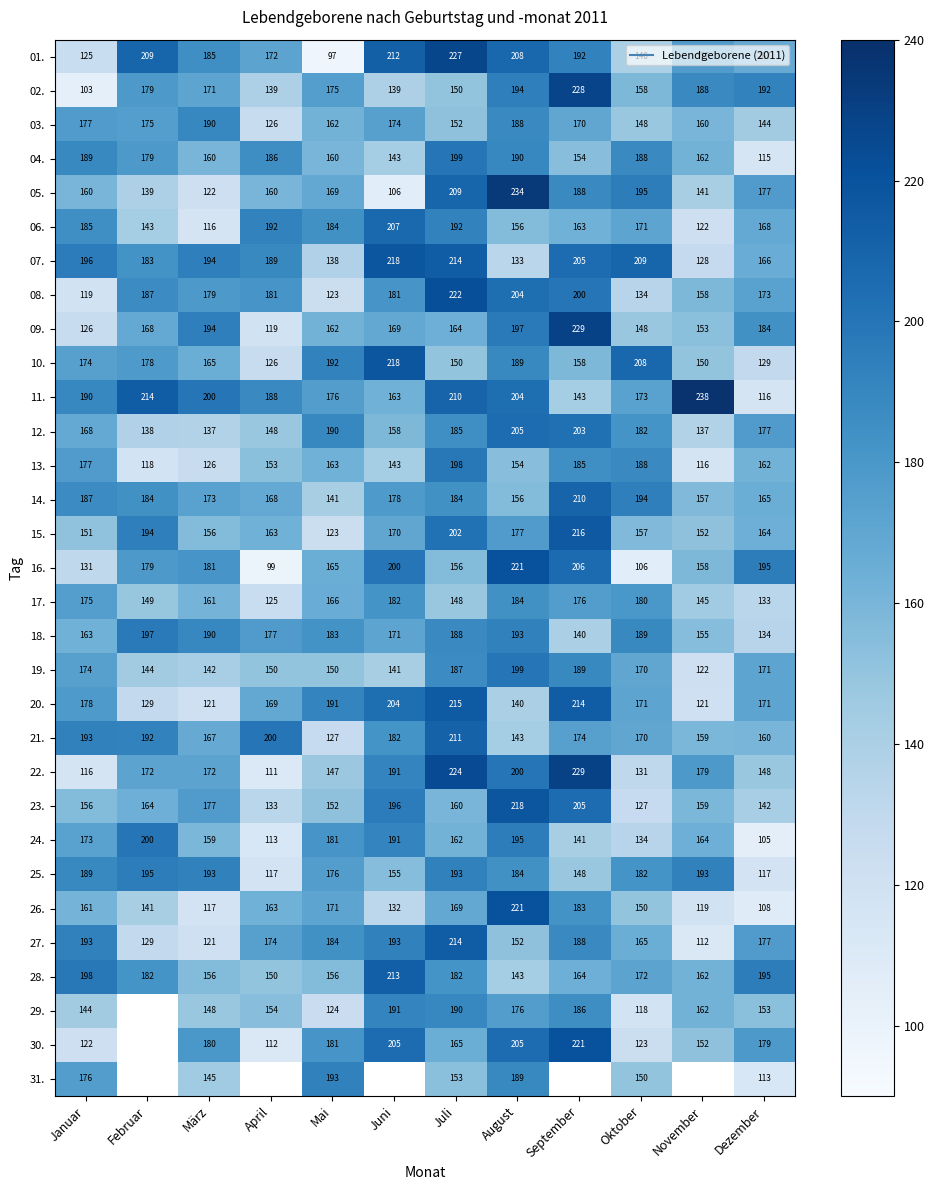

What is the lowest value of the 08. series?

119